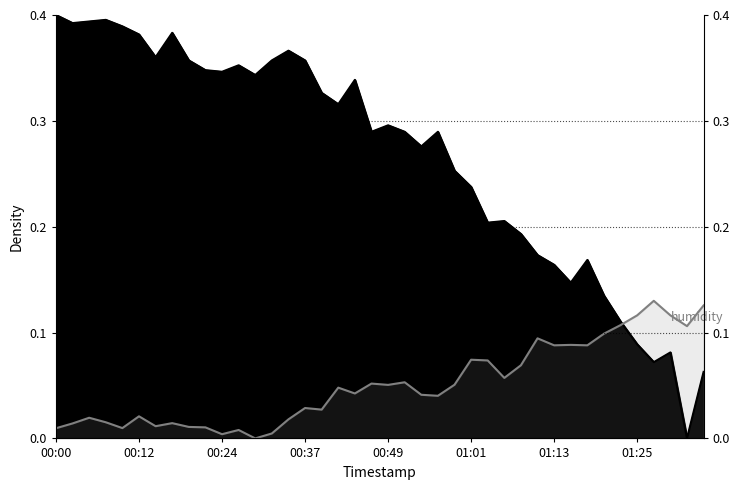

At how many categories does at least one series exceed 0?

40